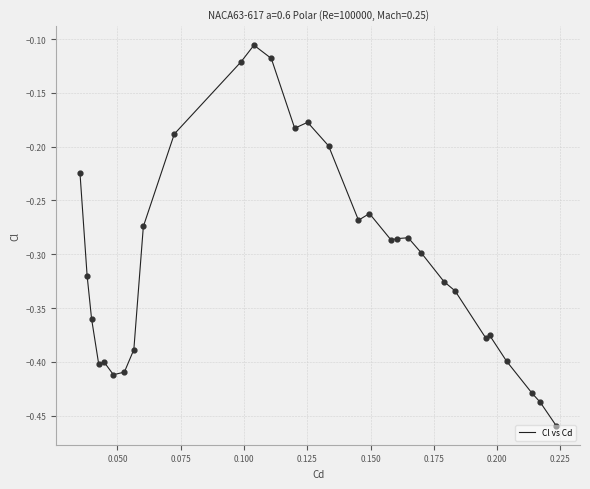

What is the difference between the maximum and minimum values?

0.4